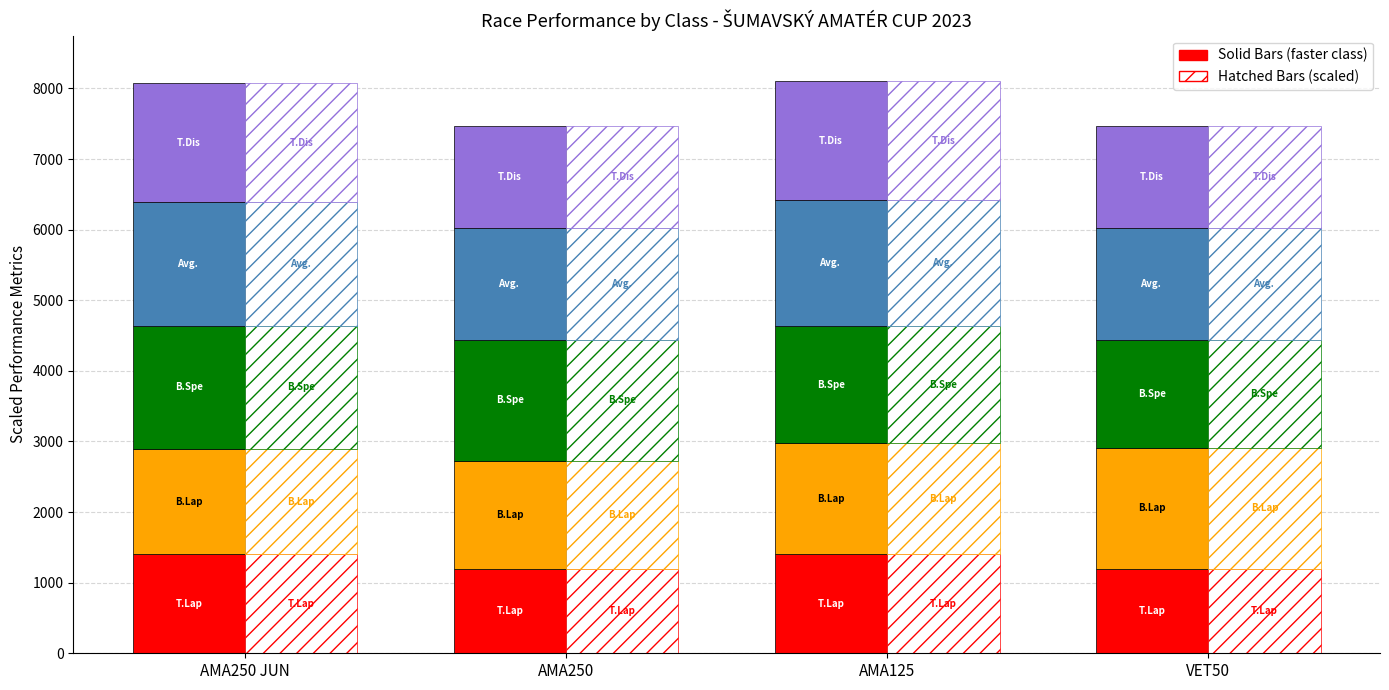

How many series are shown in this chart?

5